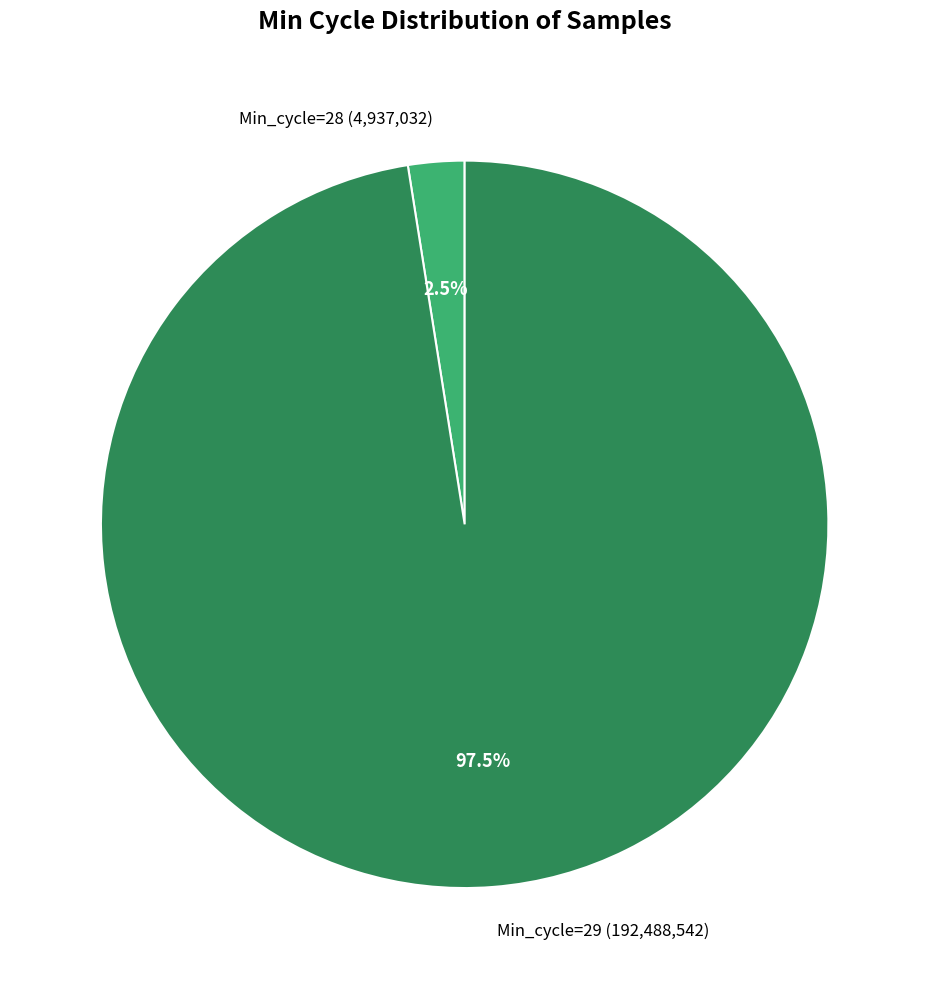

To the nearest percent, what is the average slice percentage?

50%